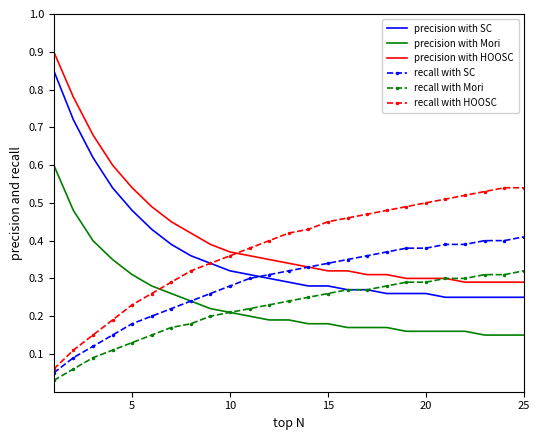

Which series has the widest spread of values?

precision with HOOSC